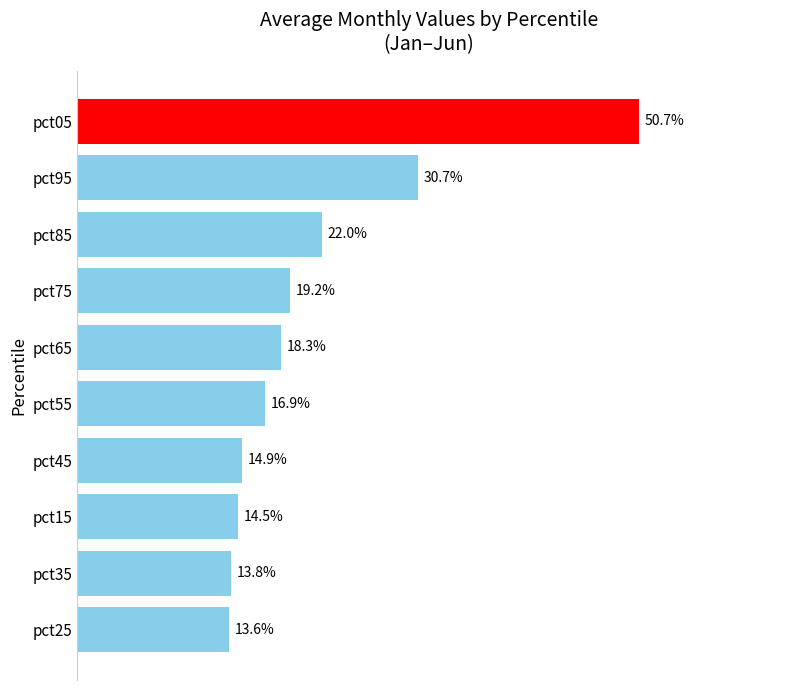

Are the bars horizontal?

Yes